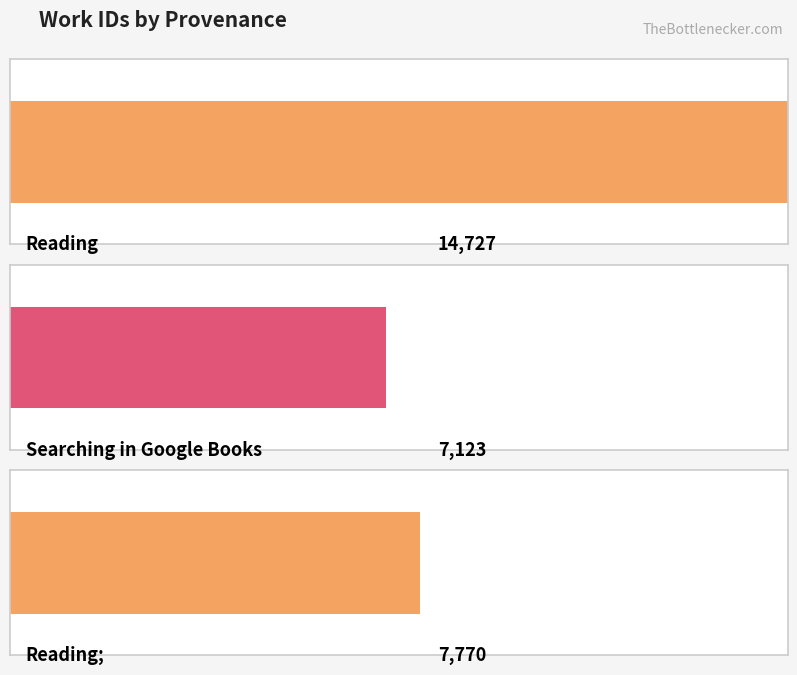

What is the change in value from Searching in Google Books to Reading;?

+647